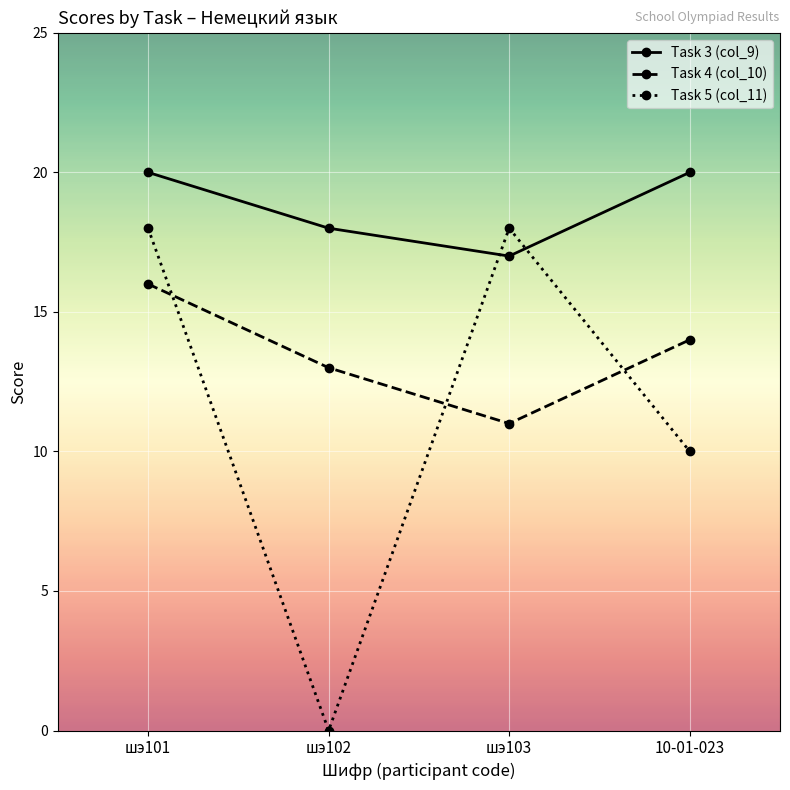

What are all the series names shown in the legend?

Task 3 (col_9), Task 4 (col_10), Task 5 (col_11)